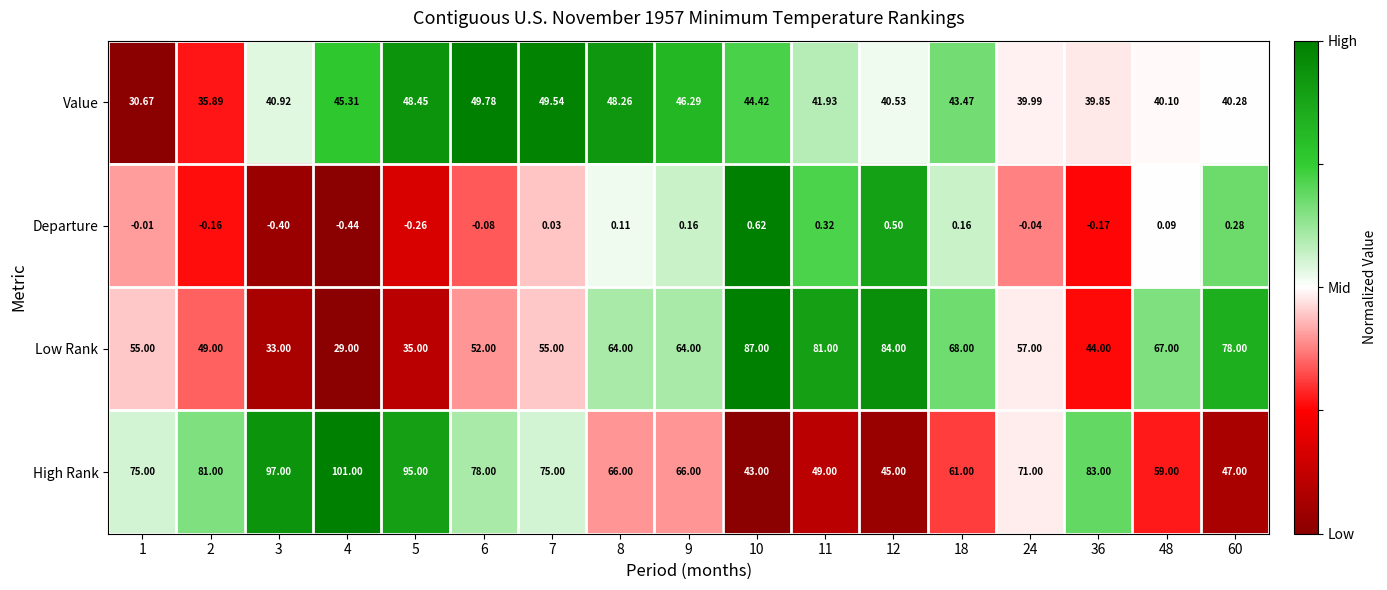

List the series in order of their peak value, lowest first.

Departure, Value, Low Rank, High Rank